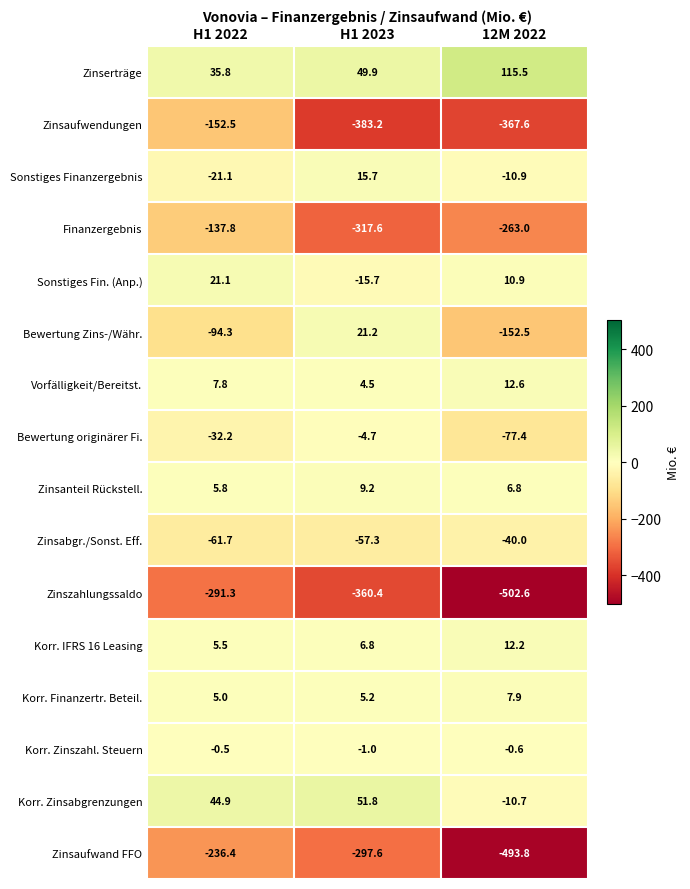

What is the difference between the second highest and minimum values in the Zinsaufwendungen series?

15.6